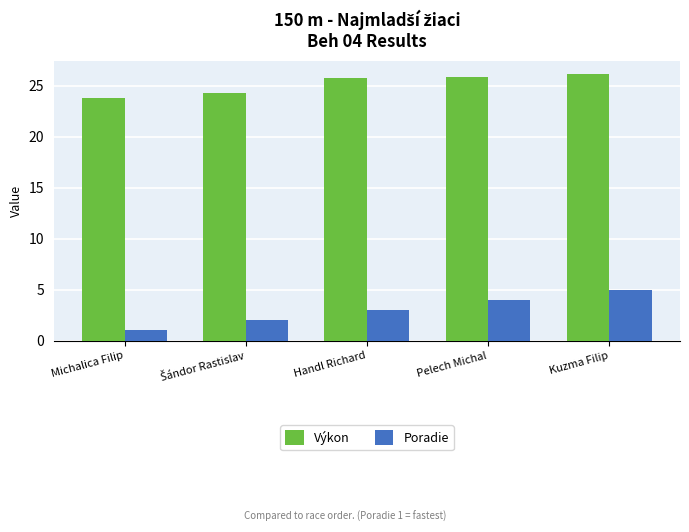

What is the spread (max minus min) of values at Pelech Michal?

21.9